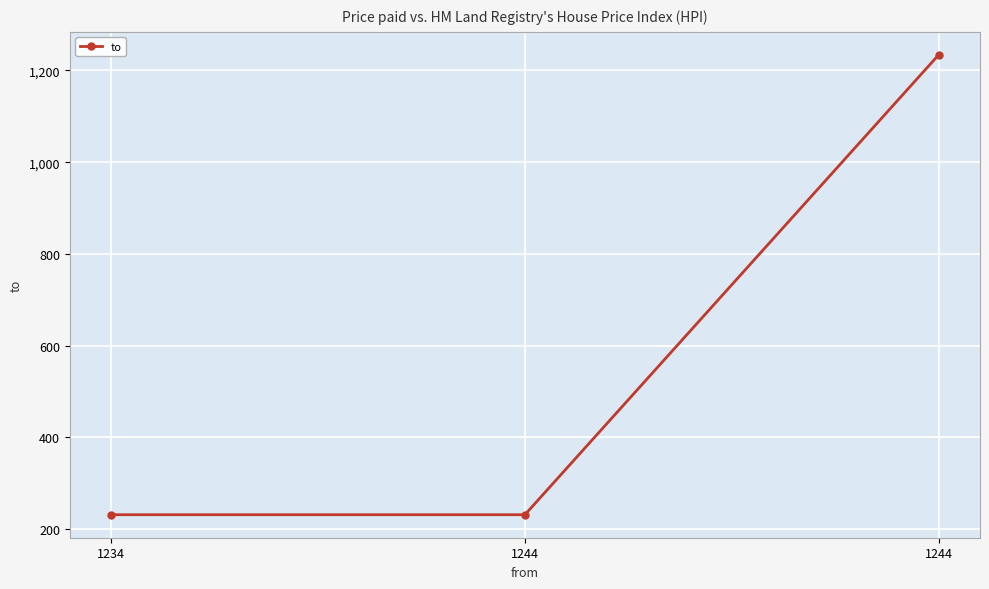

What is the average value?

565